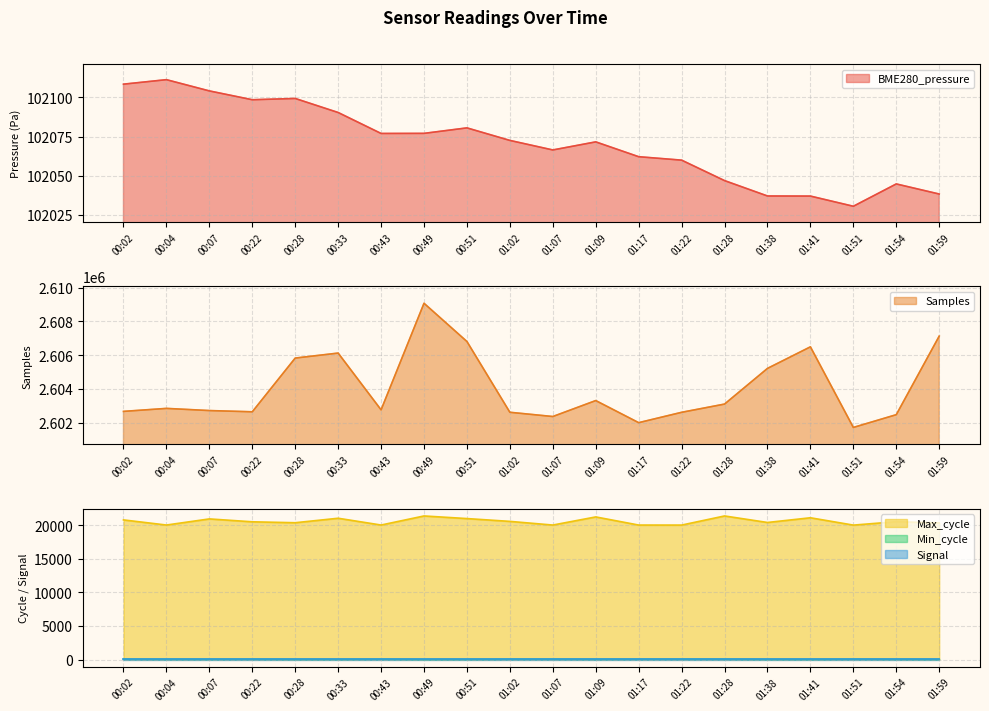

Is it true that Min_cycle equals 54.0 at 01:07?

True